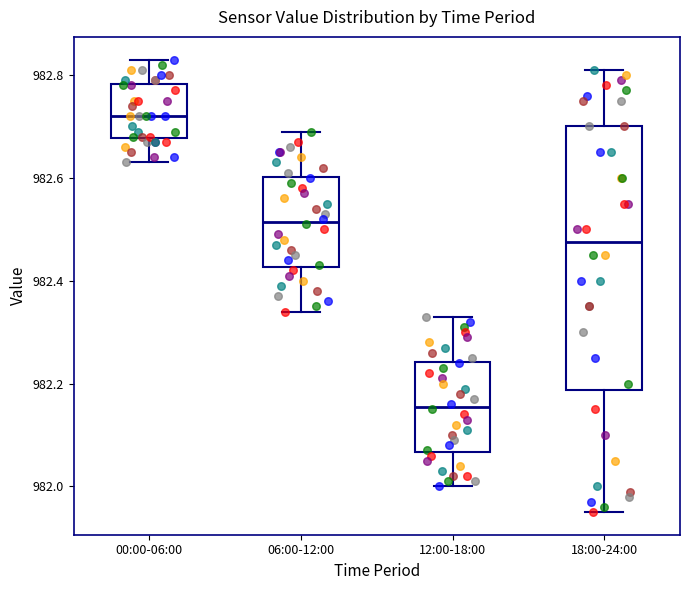

Which box's median line is the lowest?

12:00-18:00